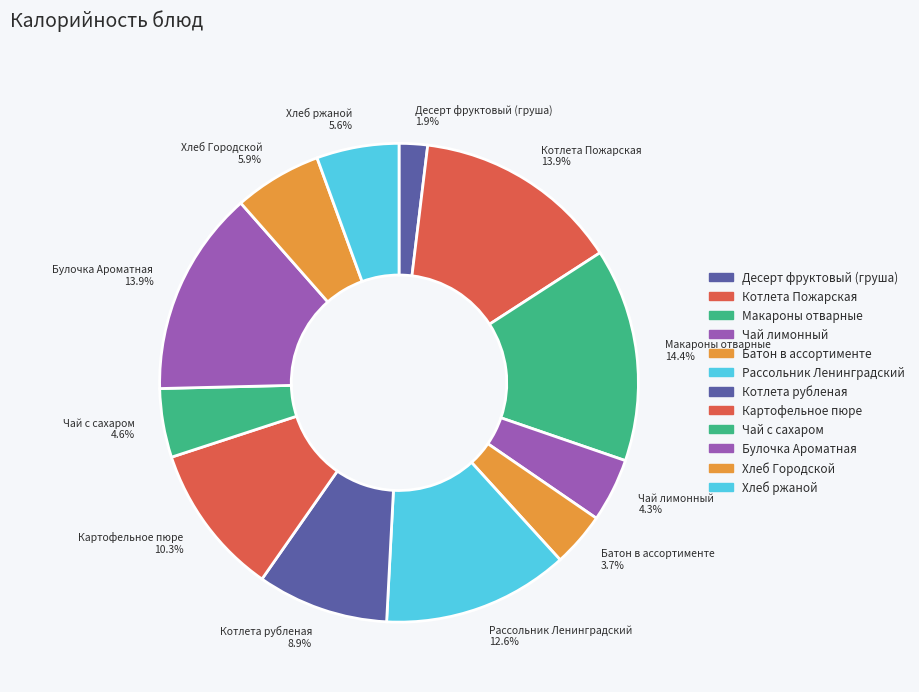

To the nearest percent, what is the difference between the Картофельное пюре and Макароны отварные slice percentages?

4%